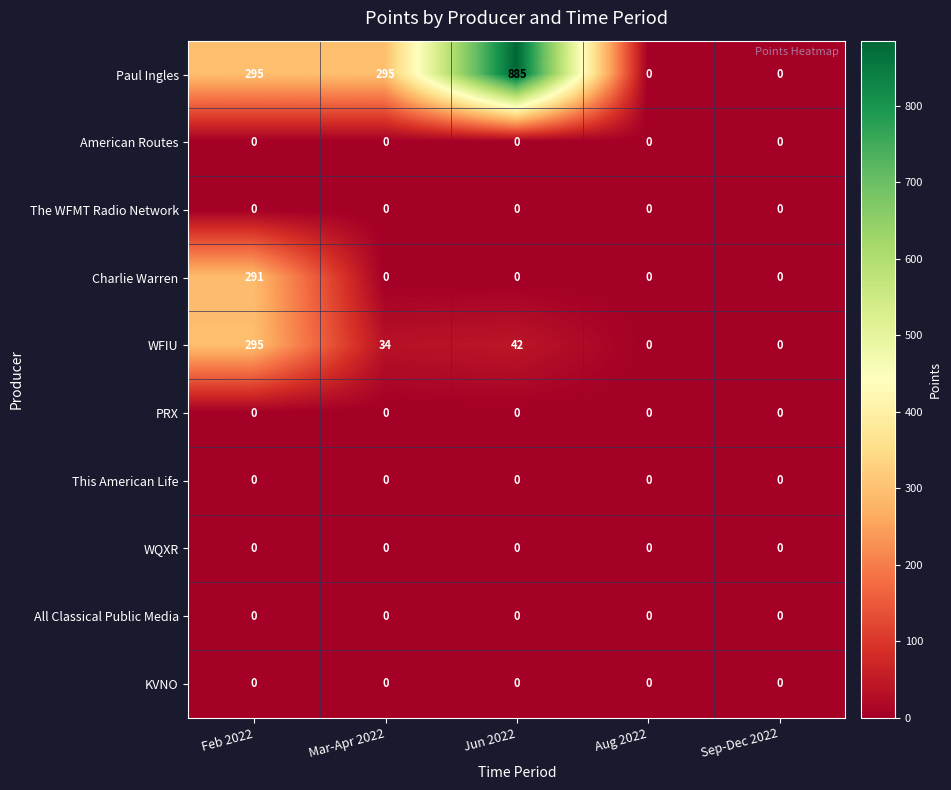

Where does the WFIU series first go above 34?

Feb 2022